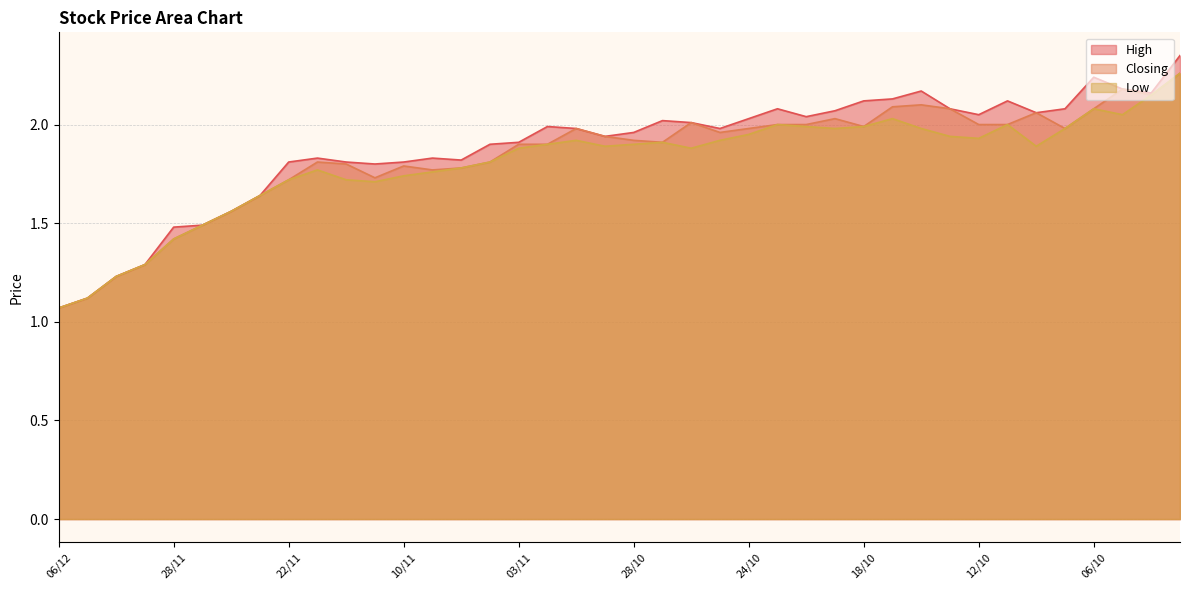

What is the maximum value for Low?

2.3